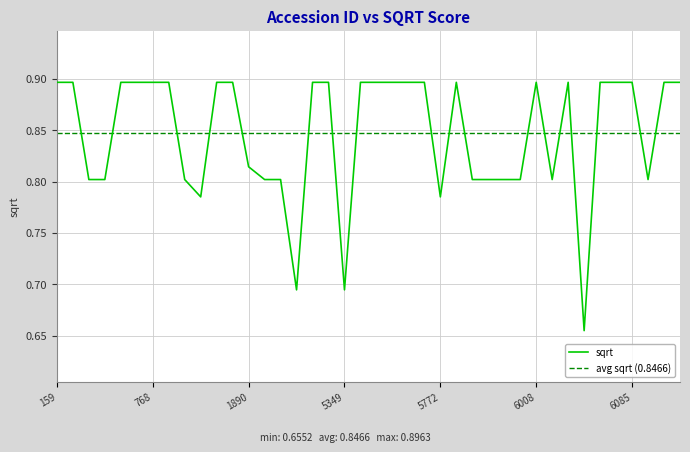

True or false: the data has more than 0 interior local peaks.

True